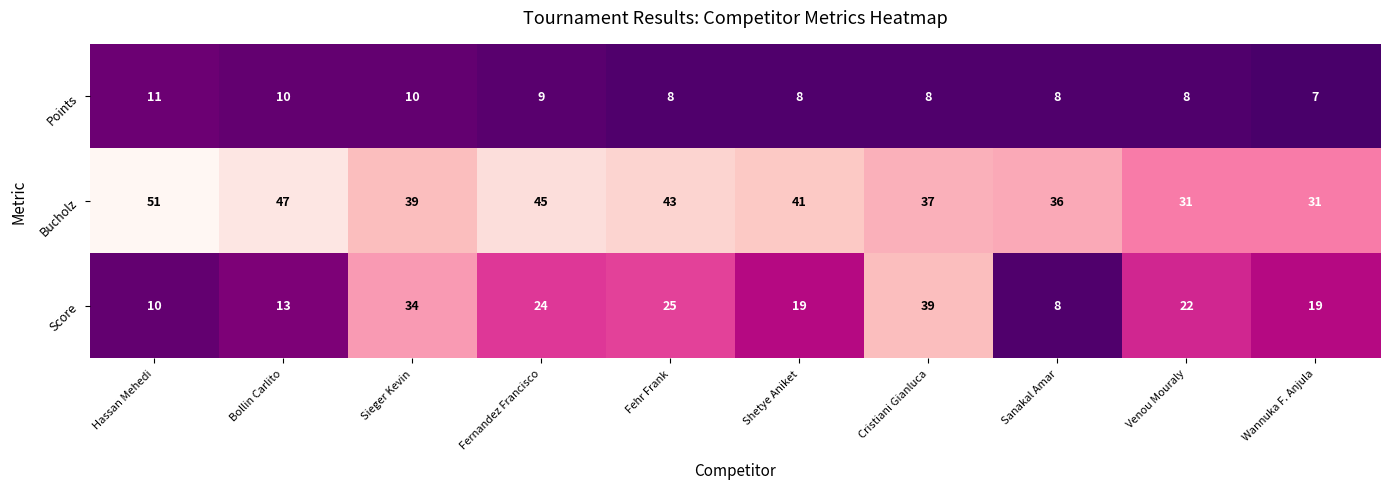

What is the sum of all Bucholz values?

401